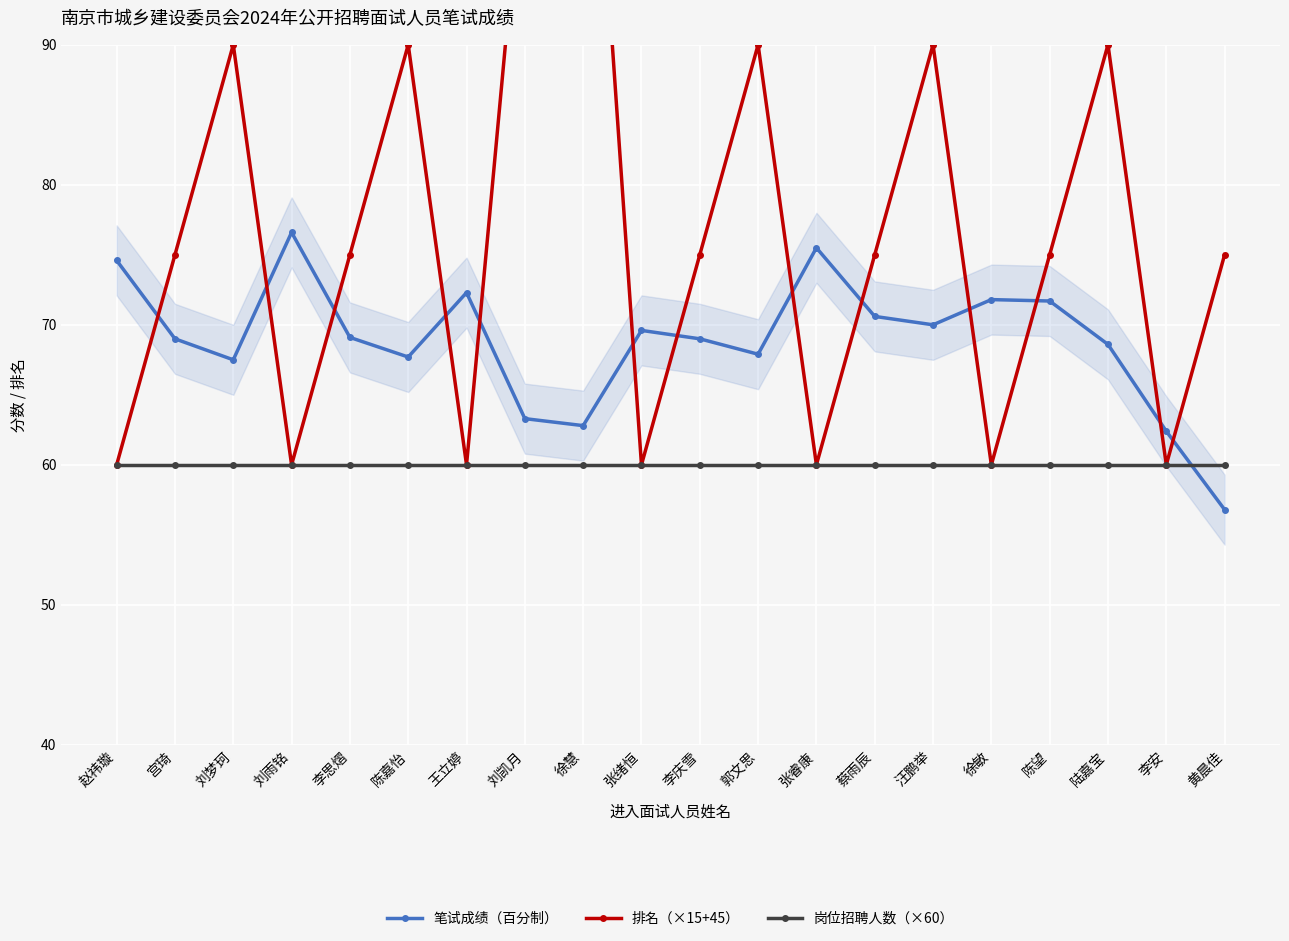

The 笔试成绩（百分制） series shows 70.0 at 汪鹏举. True or false?

True